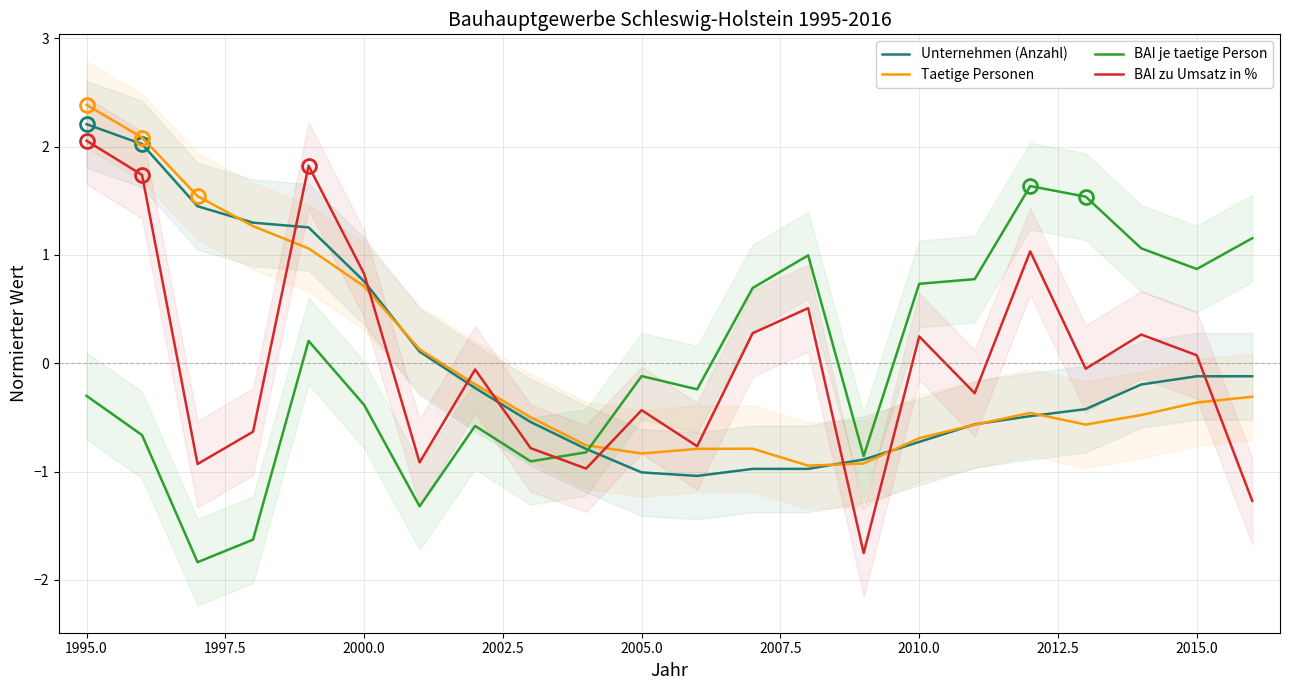

How many intersections are there between BAI je taetige Person and BAI zu Umsatz in %?

1